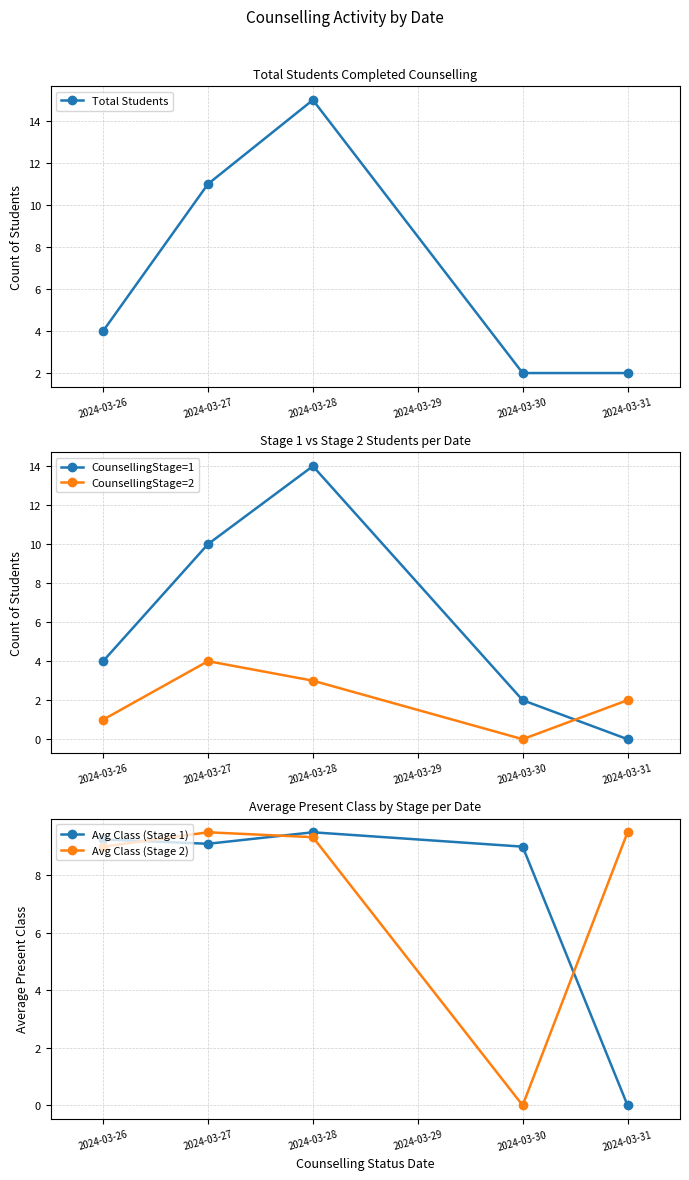

Count the CounsellingStage=2 values in the range 1 to 3.

3